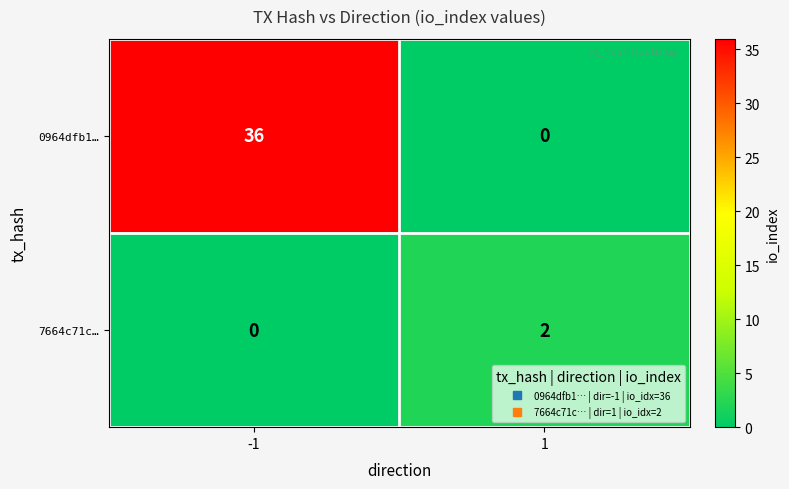

Which series has the largest total across all categories?

0964dfb1…